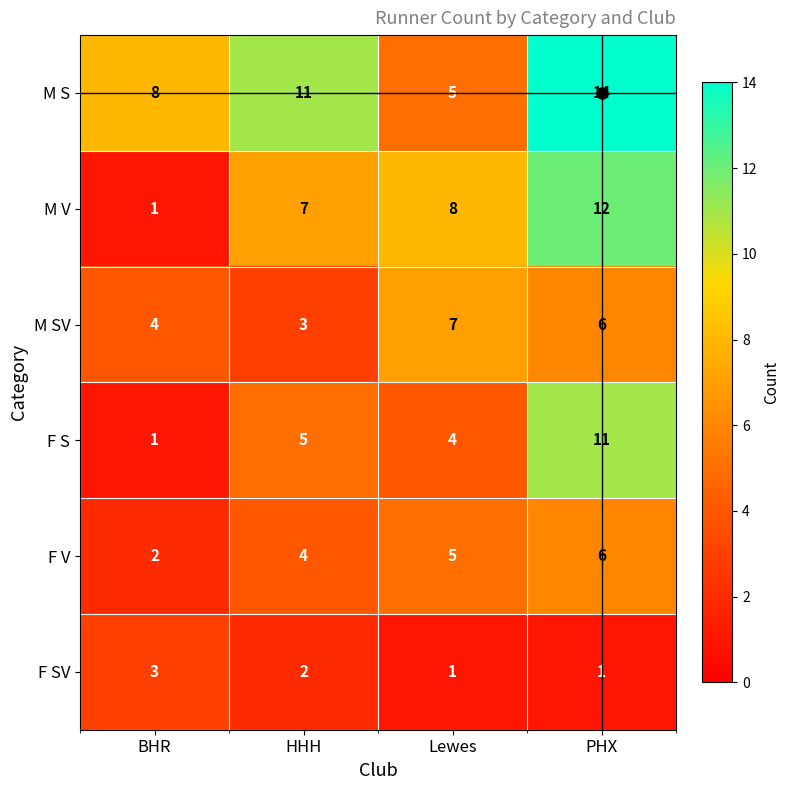

How many series are shown in this chart?

6